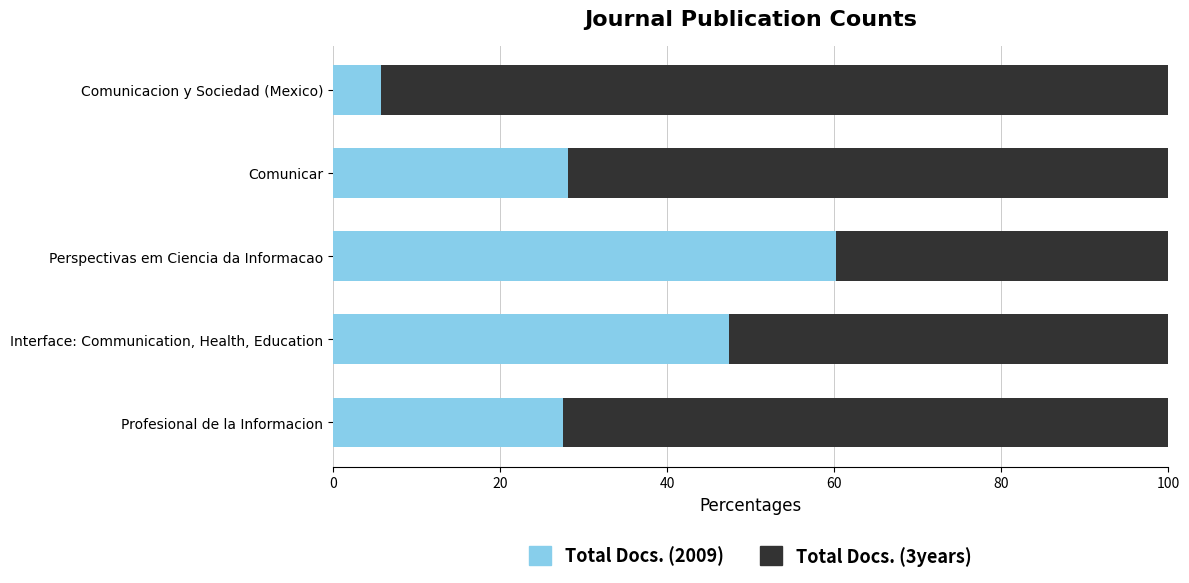

Rank the categories by Total Docs. (2009) value from highest to lowest.

Perspectivas em Ciencia da Informacao, Interface: Communication, Health, Education, Comunicar, Profesional de la Informacion, Comunicacion y Sociedad (Mexico)